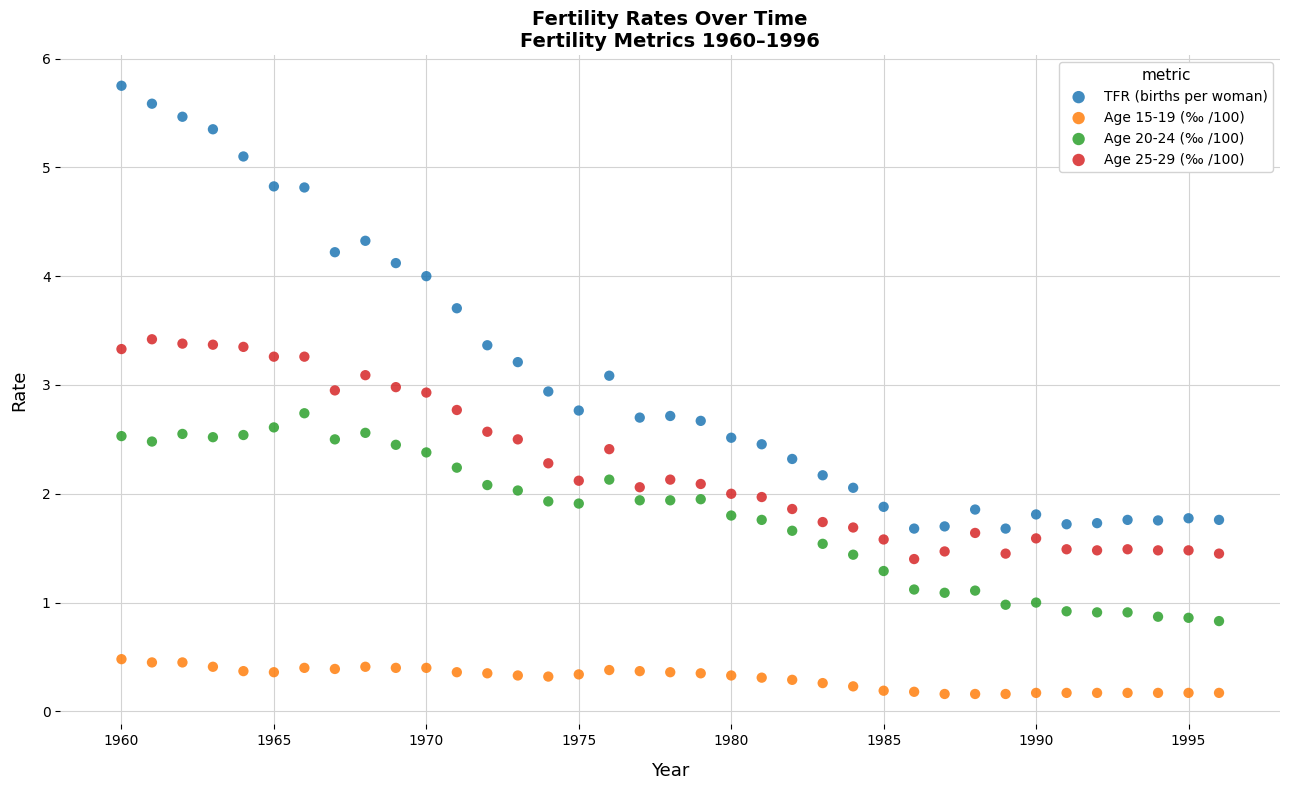

Which series reaches the minimum Y coordinate?

Age 15-19 (‰ /100)